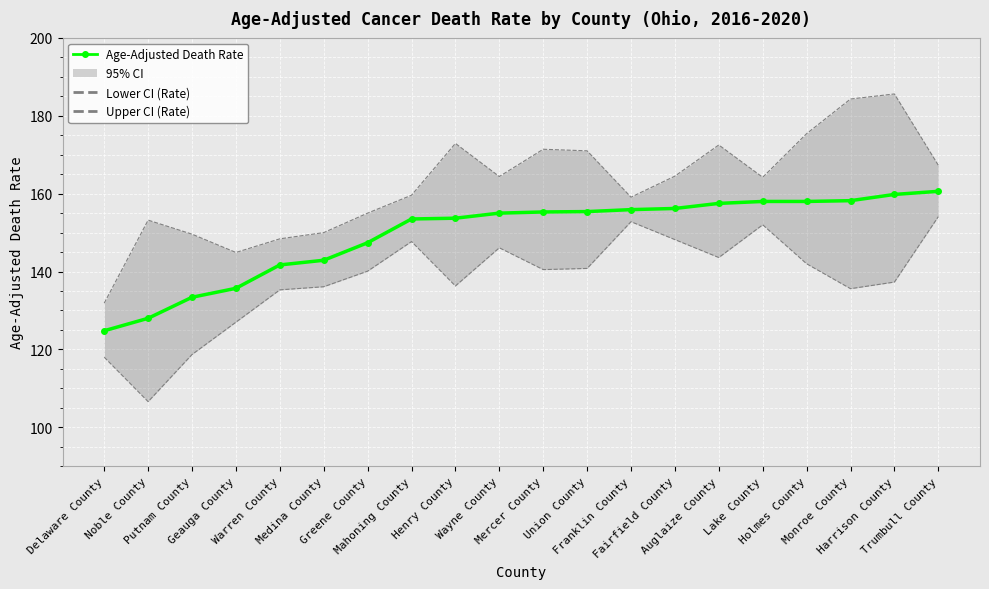

At which label is Lower CI (Rate) closest to 130?

Geauga County